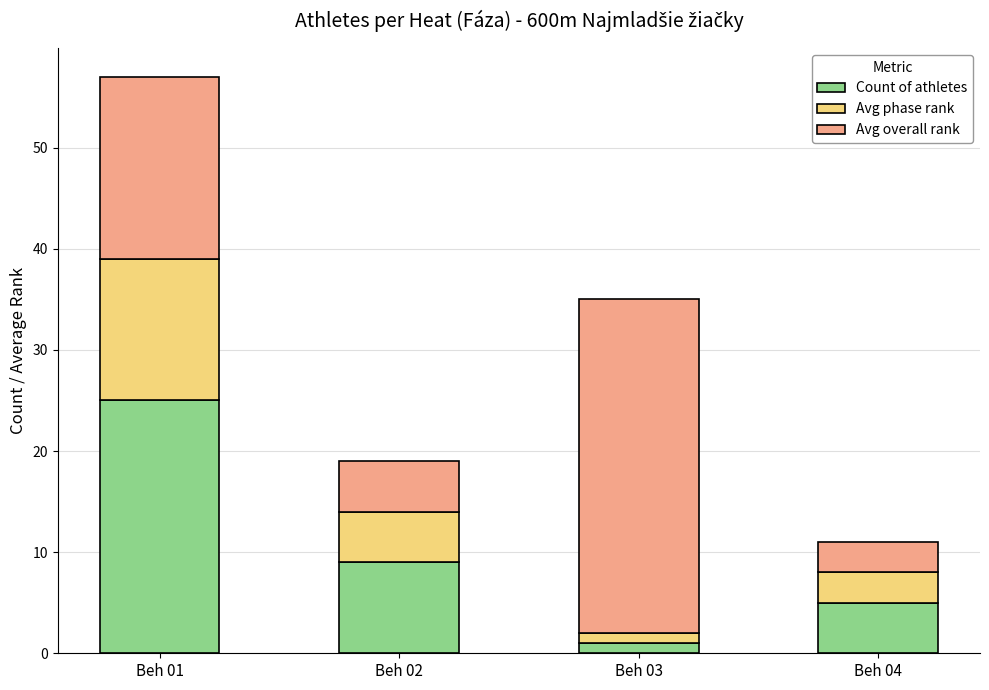

What is the total value across all series at Beh 04?

11